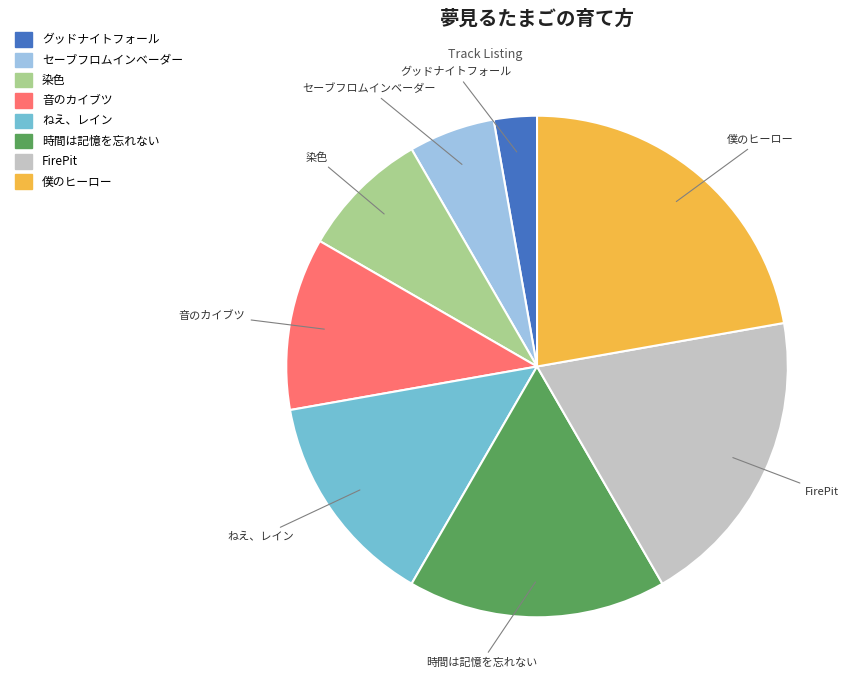

How many slices are in this pie chart?

8